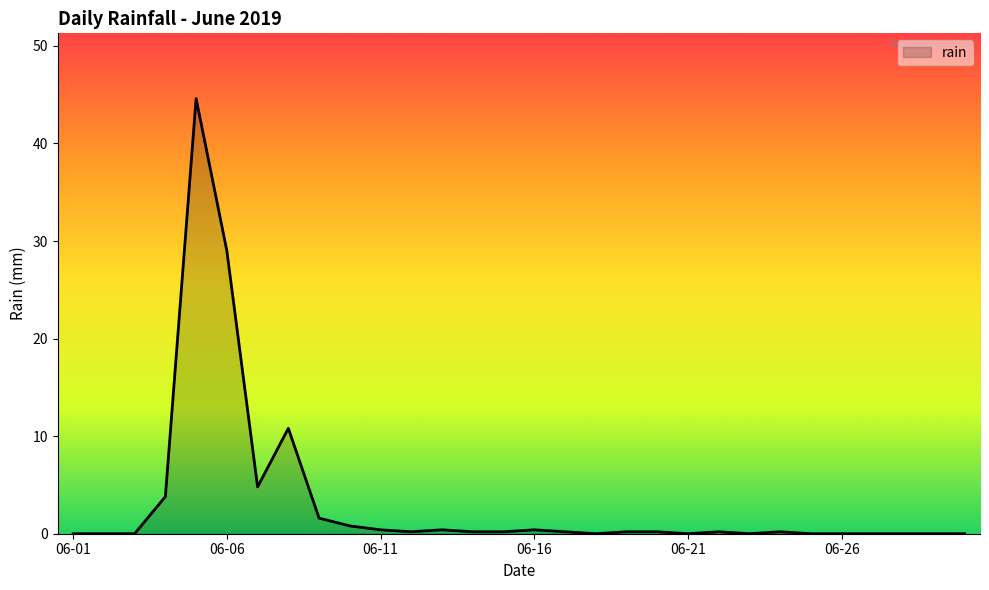

What is the maximum value shown in the chart?

44.6